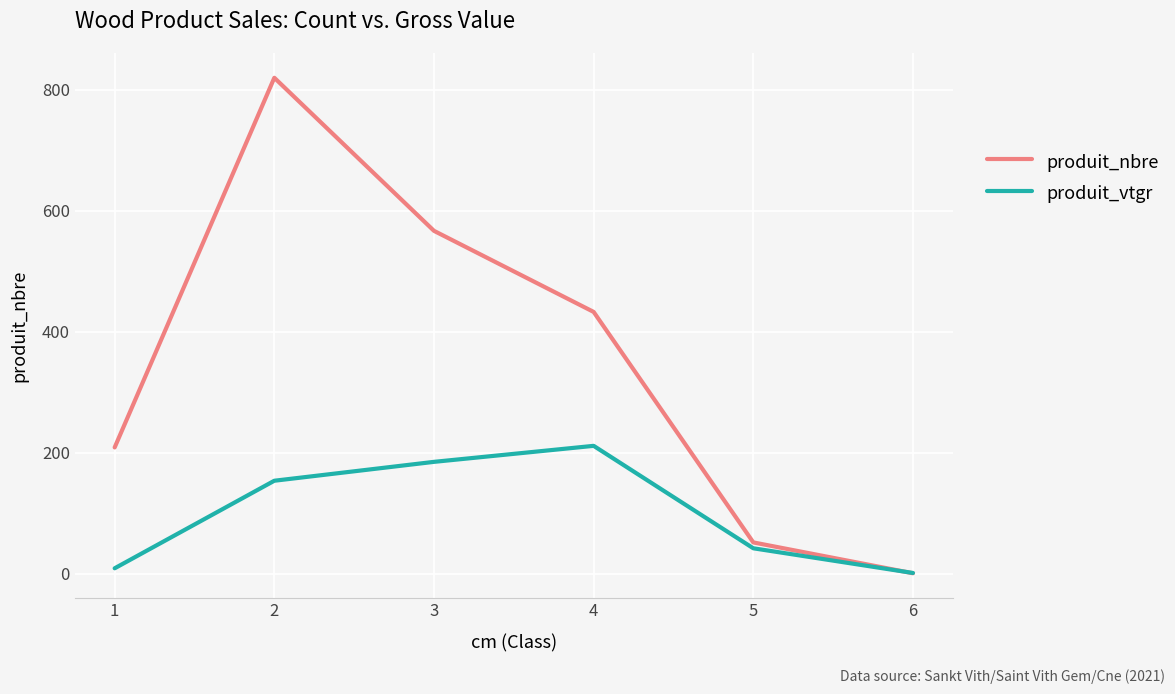

At 2, list the series in order from largest to smallest.

produit_nbre, produit_vtgr